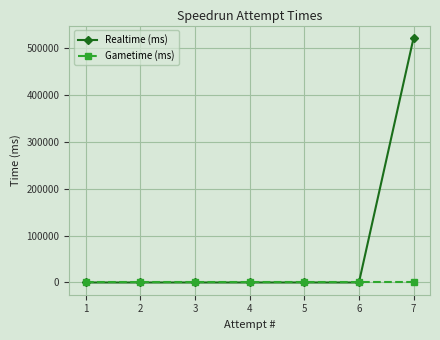

Count the number of data series in this chart.

2